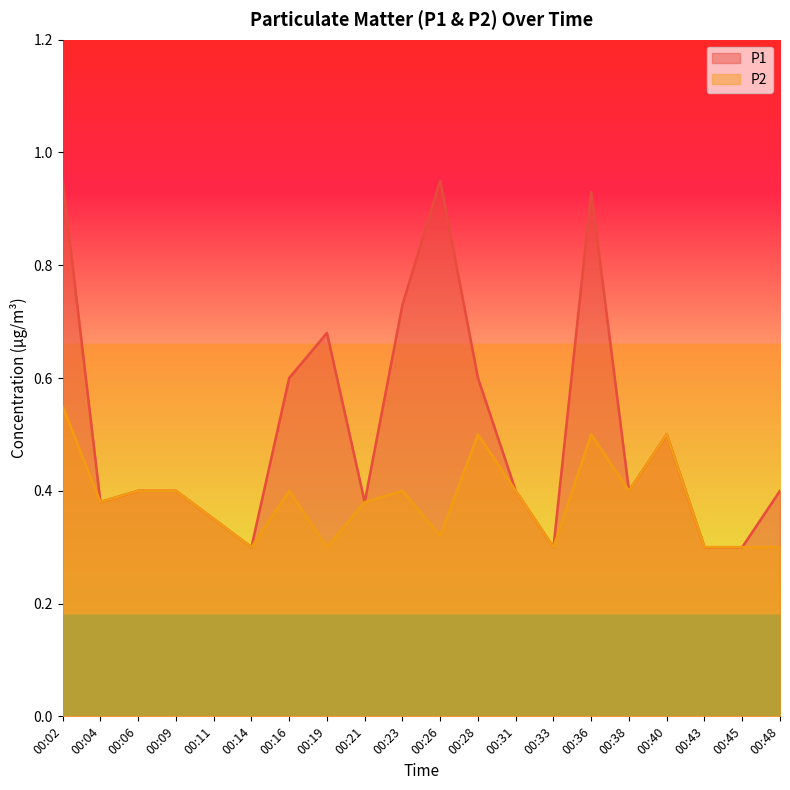

The value of P1 at 00:09 is 0.4. True or false?

True